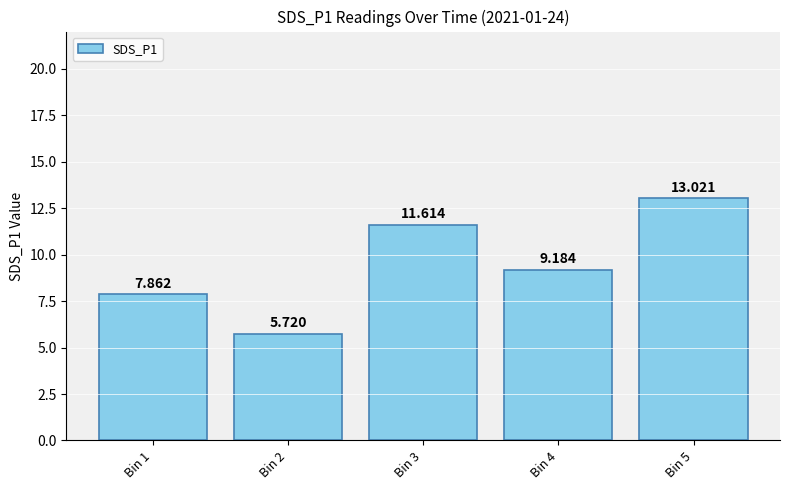

Read the value at Bin 5.

13.0